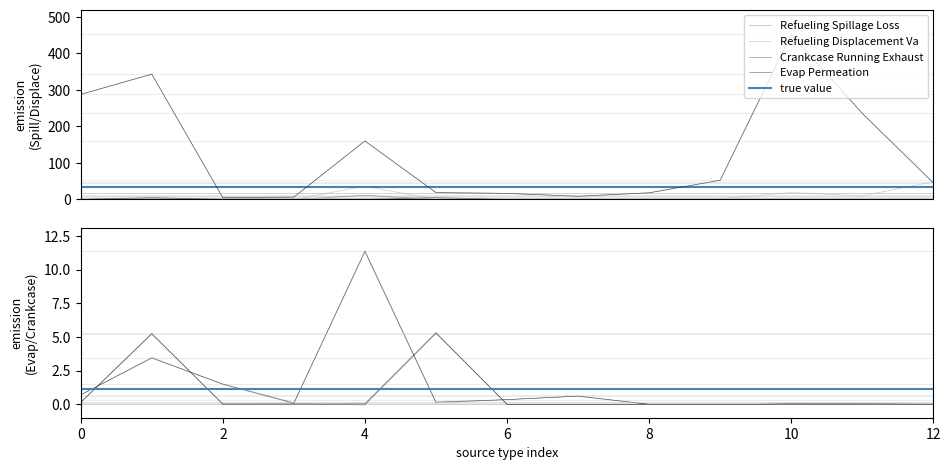

At how many categories does at least one series exceed 443?

1